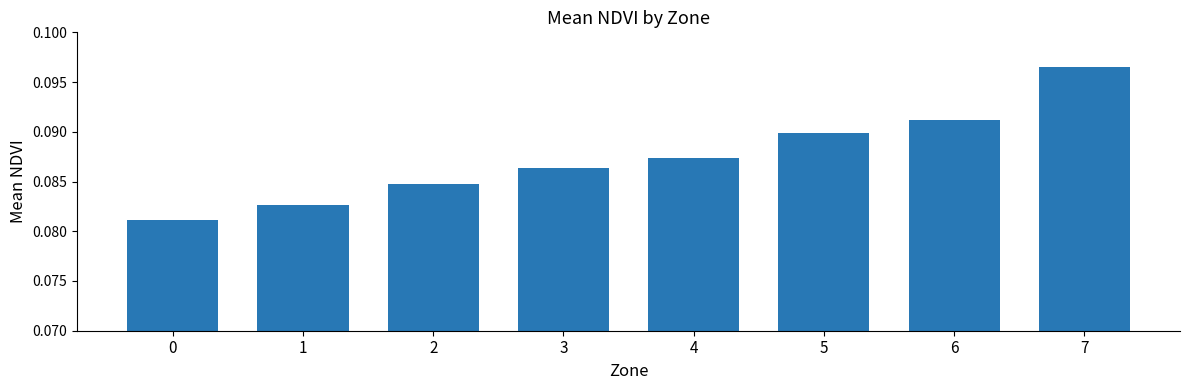

Count the values in the range 0 to 1.

8